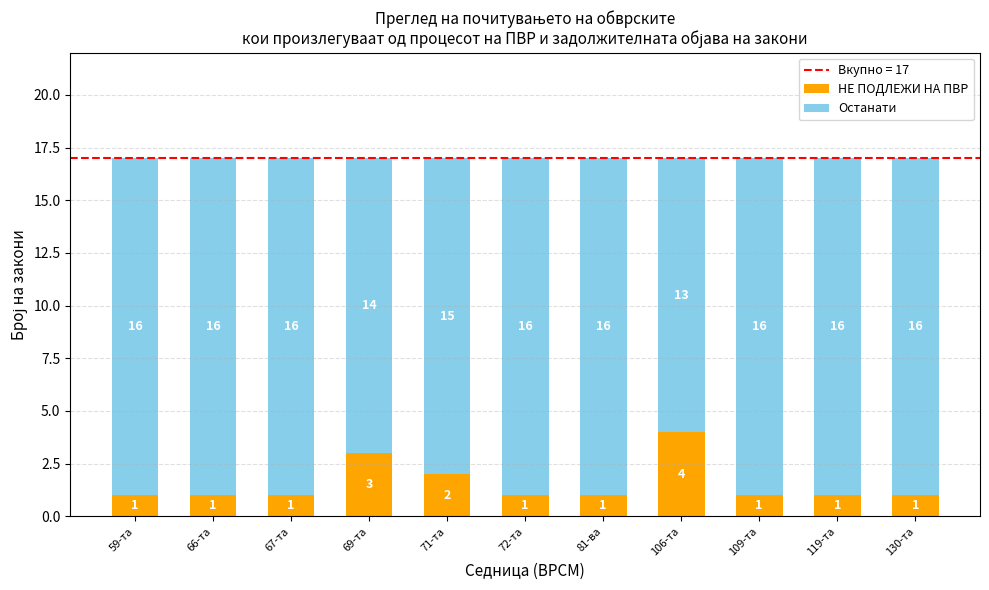

Count the НЕ ПОДЛЕЖИ НА ПВР values in the range 1 to 2.

9